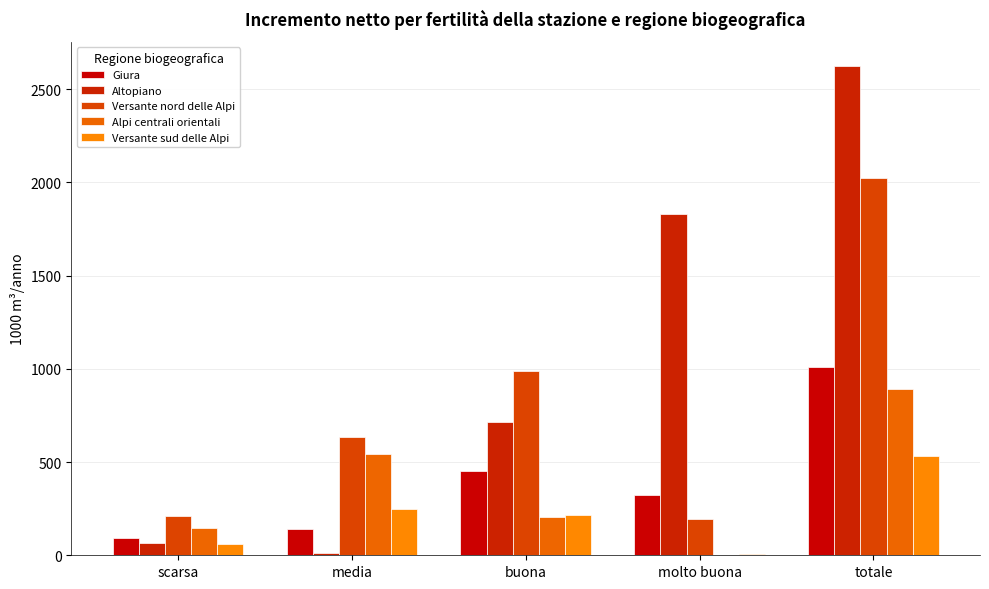

Reading right to left, what are all the values shown in this chart?

Giura: totale=1010	molto buona=323	buona=453	media=140	scarsa=94
Altopiano: totale=2623	molto buona=1829	buona=715	media=11	scarsa=68
Versante nord delle Alpi: totale=2024	molto buona=192	buona=989	media=634	scarsa=209
Alpi centrali orientali: totale=890	molto buona=0	buona=205	media=541	scarsa=144
Versante sud delle Alpi: totale=531	molto buona=8	buona=214	media=247	scarsa=62